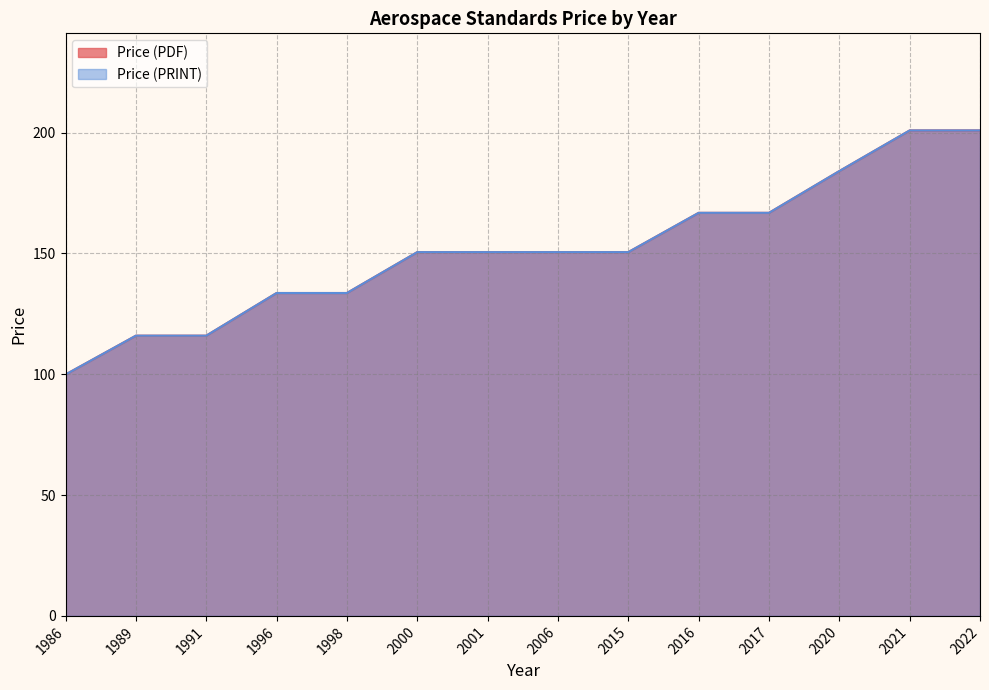

What is the average value of the Price (PDF) series?

151.5